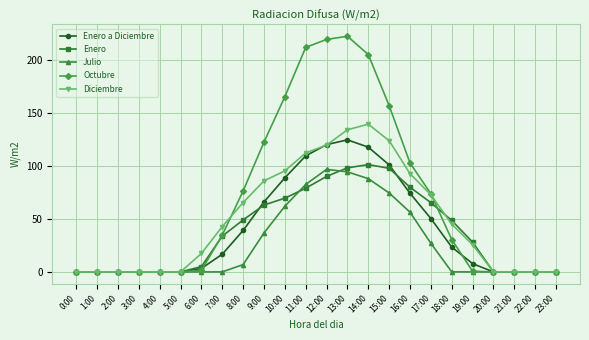

Is this an area chart (filled region under the line)?

No